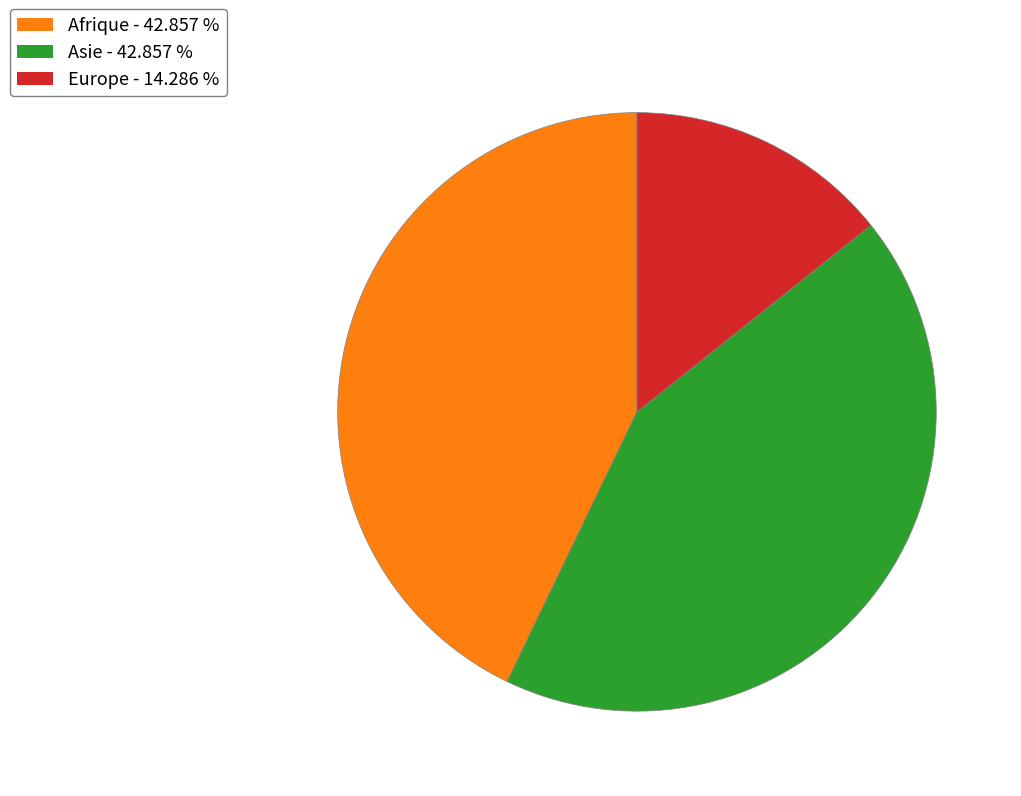

Which has a higher value, Europe - 14.286 % or Asie - 42.857 %?

Asie - 42.857 %